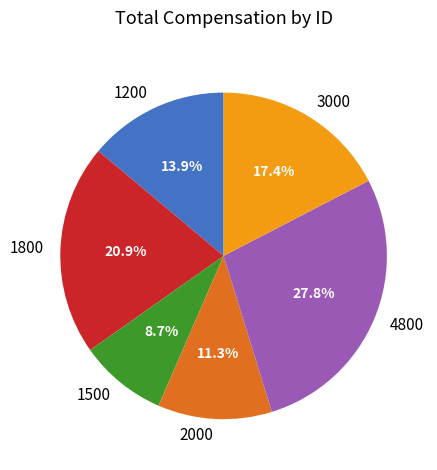

Rank the categories by value from lowest to highest.

1500, 2000, 1200, 3000, 1800, 4800